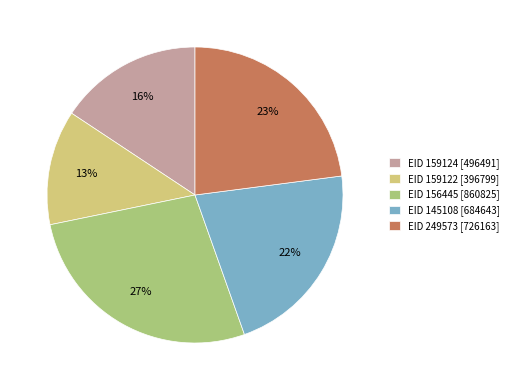

How many slices are in this pie chart?

5